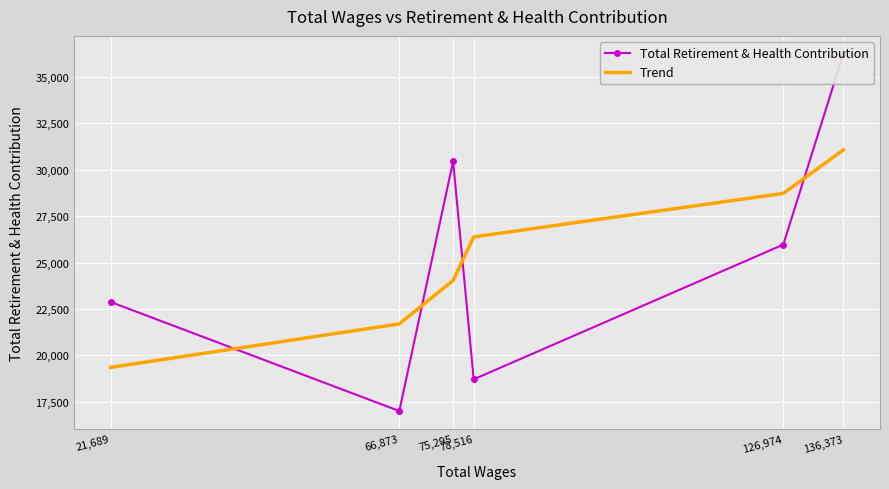

Reading left to right, transcribe all the data shown in this chart.

Total Retirement & Health Contribution: 136,373=36250.0	126,974=25970.0	78,516=18712.0	75,295=30457.0	66,873=17005.0	21,689=22880.0
Trend: 136,373=31069.5	126,974=28726.6	78,516=26383.8	75,295=24040.9	66,873=21698.0	21,689=19355.2